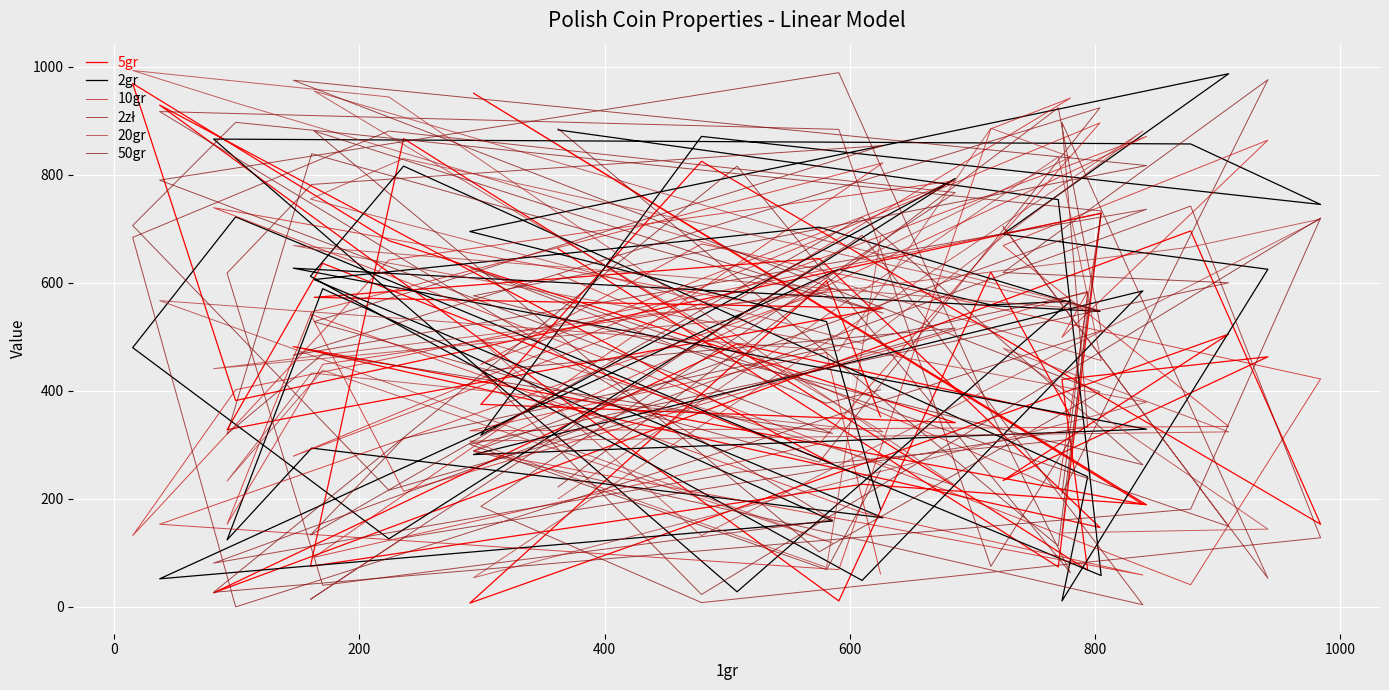

Where is 50gr nearest to the value 506?

1000